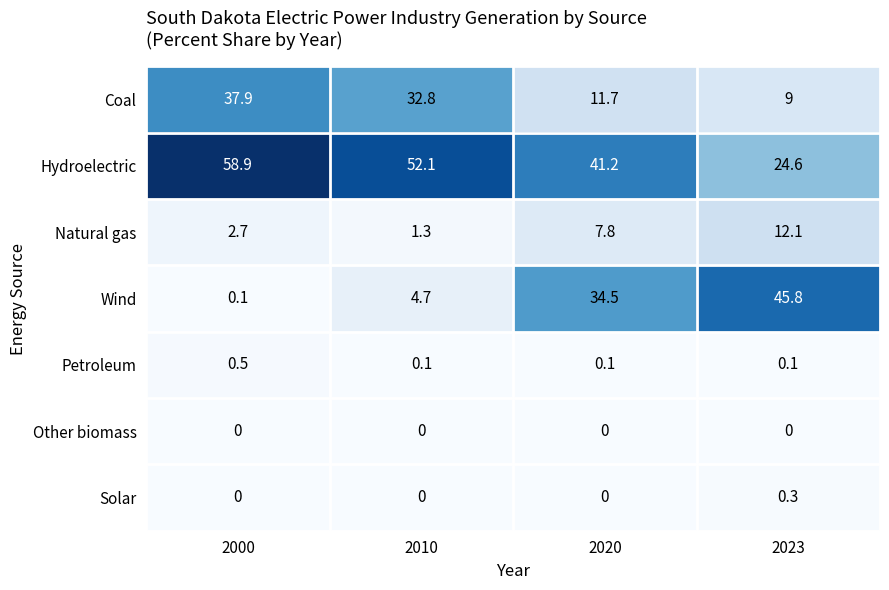

What is the sum of all Coal values?

91.4